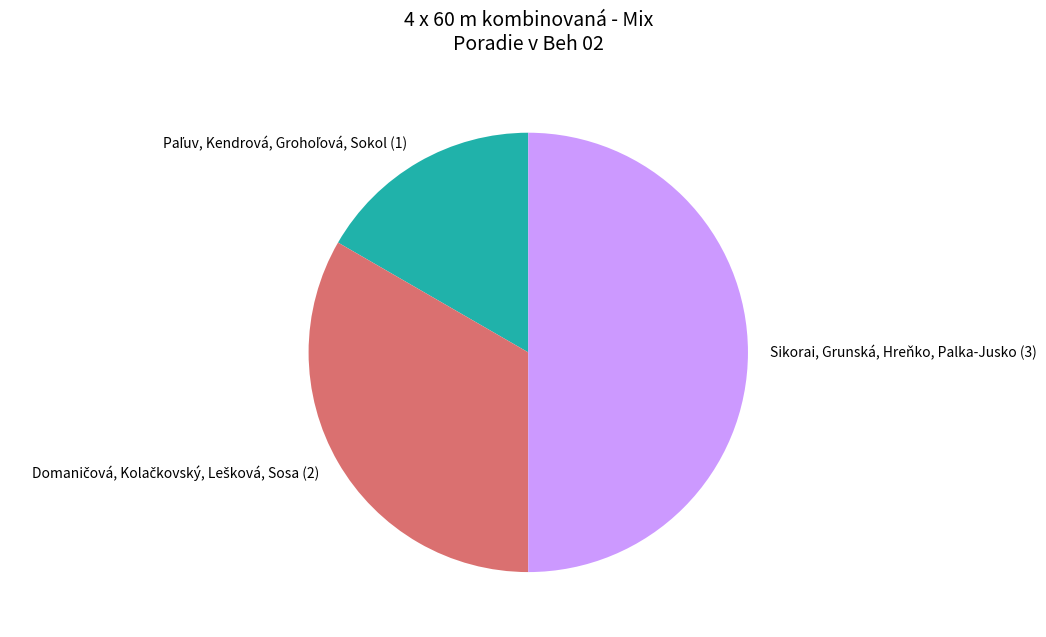

The Sikorai, Grunská, Hreňko, Palka-Jusko (3) slice represents 50% of the pie. True or false?

True